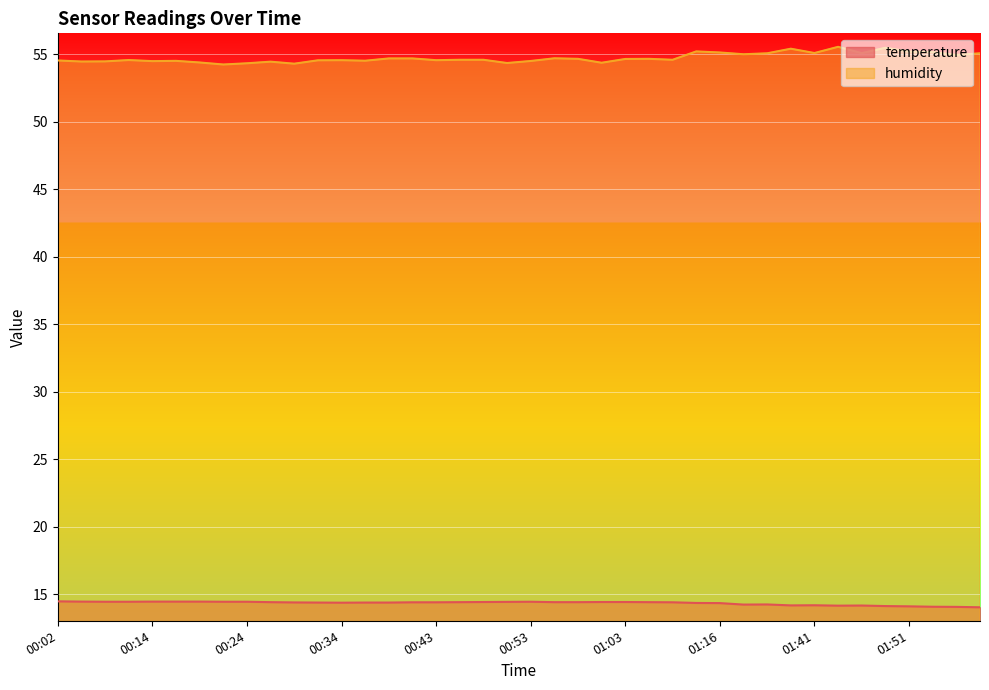

Read the temperature value at 01:44.

14.2